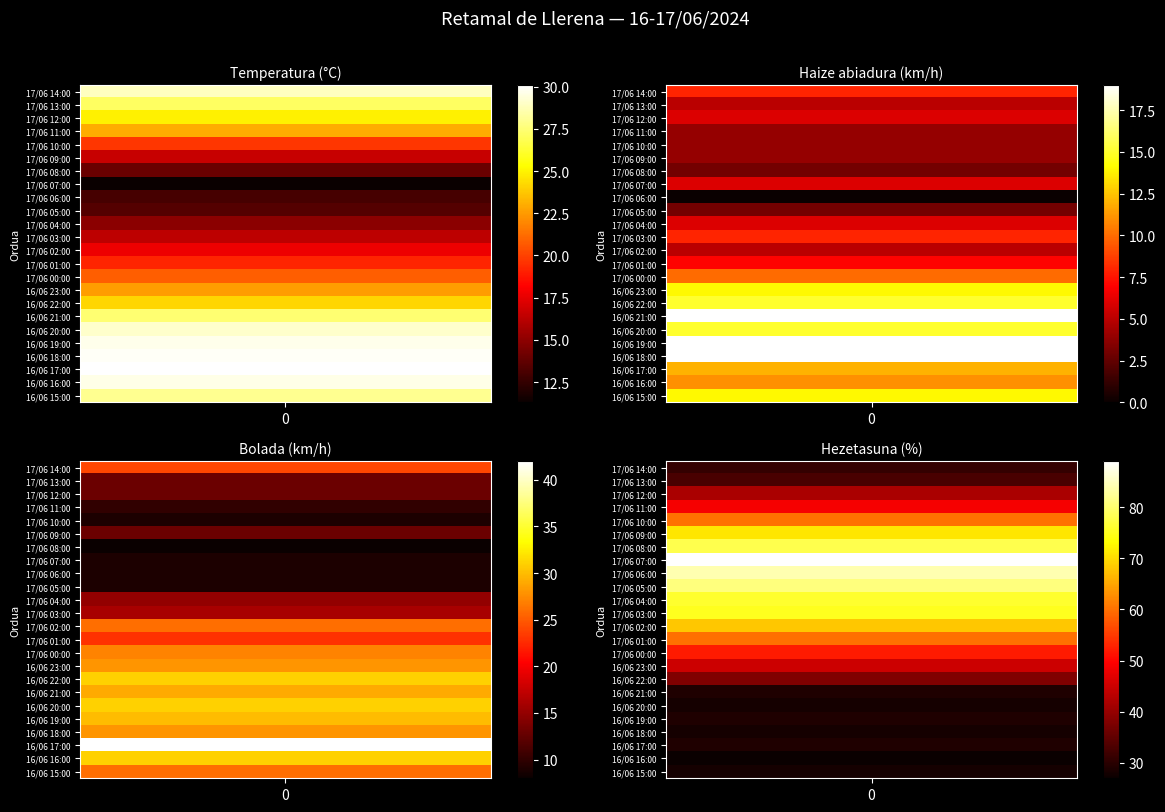

Reading left to right, extract all data points from this chart.

Temperatura: 28.9	27.1	24.9	23.0	19.7	16.6	14.0	11.3	13.0	13.4	14.9	16.3	17.7	19.2	20.8	22.6	24.2	27.4	29.1	29.7	29.9	30.1	29.6	28.0
Haize abiadura: 8.0	5.0	6.0	4.0	4.0	4.0	3.0	6.0	0.0	3.0	6.0	8.0	5.0	7.0	10.0	14.0	15.0	19.0	15.0	19.0	19.0	12.0	11.0	14.0
Bolada: 24.0	13.0	13.0	10.0	9.0	13.0	8.0	9.0	9.0	9.0	15.0	16.0	26.0	23.0	27.0	28.0	31.0	29.0	31.0	30.0	28.0	42.0	31.0	26.0
Hezetasuna: 31.0	33.0	42.0	49.0	60.0	71.0	78.0	89.0	84.0	81.0	76.0	75.0	68.0	60.0	52.0	45.0	38.0	29.0	28.0	29.0	28.0	29.0	27.0	28.0